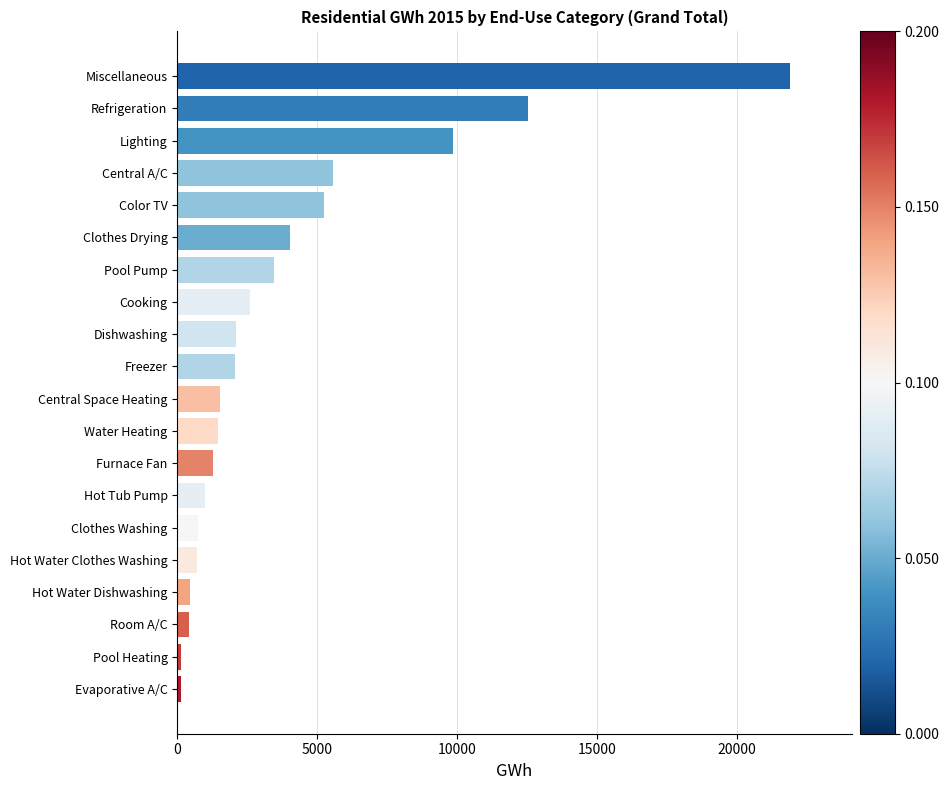

What value does the data have at Clothes Washing?

747.6